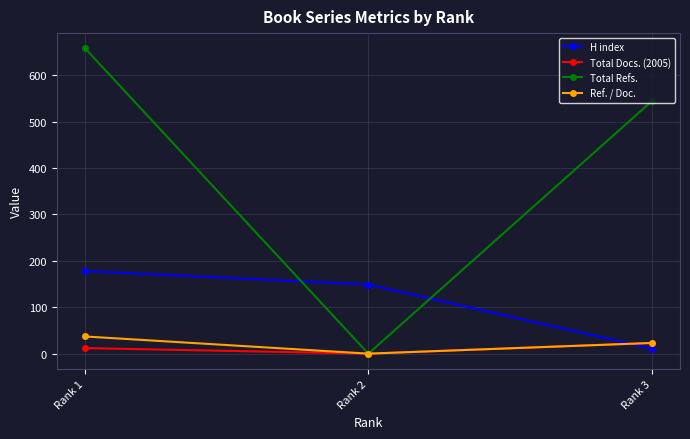

What is the maximum value shown in the chart?

658